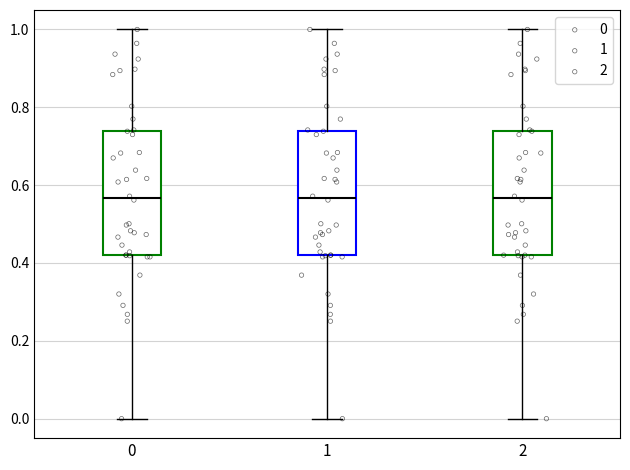

Reading left to right, transcribe this box plot: for each box, give where its median line is, the range the box spans, and where its two whiskers end, as read against the y-axis. The values are not printed on the chart, so give them approximately, as read against the axis.

0: median 0.56, box 0.42 to 0.74, whiskers 0.00 to 1.00
1: median 0.56, box 0.42 to 0.74, whiskers 0.00 to 1.00
2: median 0.56, box 0.42 to 0.74, whiskers 0.00 to 1.00